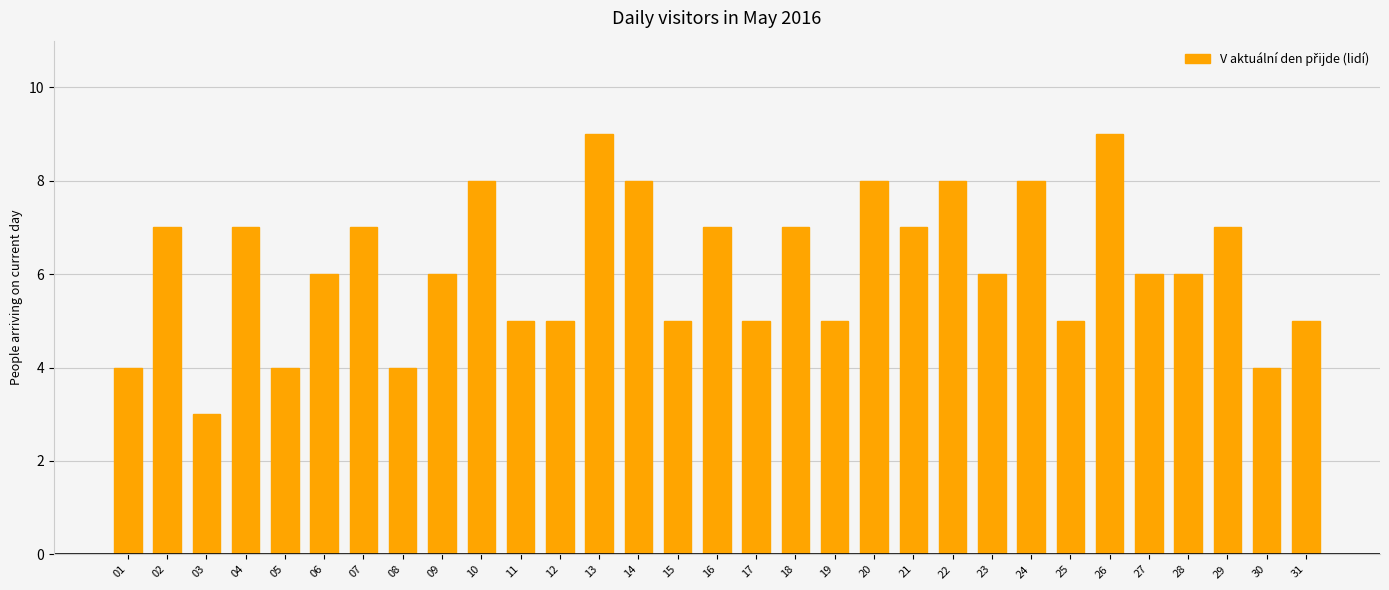

Which label corresponds to the smallest value in the chart?

03